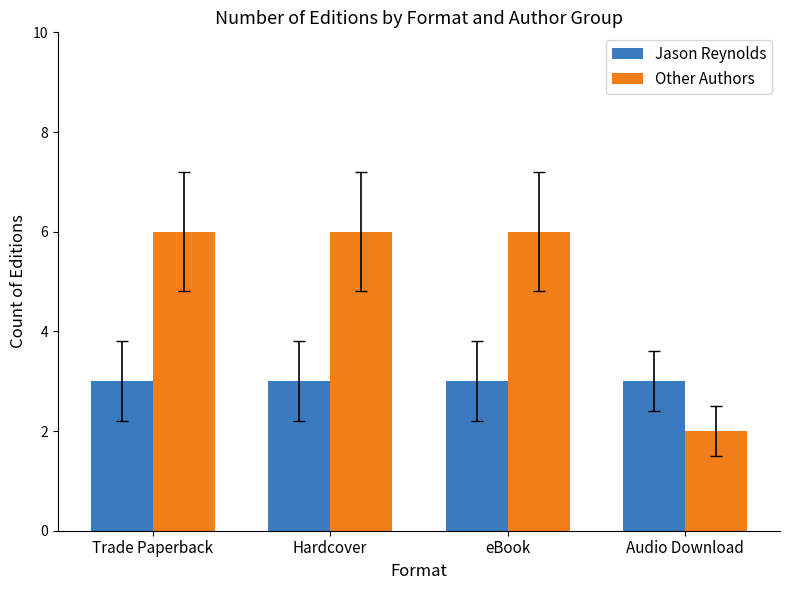

List the series in order of their overall mean, highest first.

Other Authors, Jason Reynolds